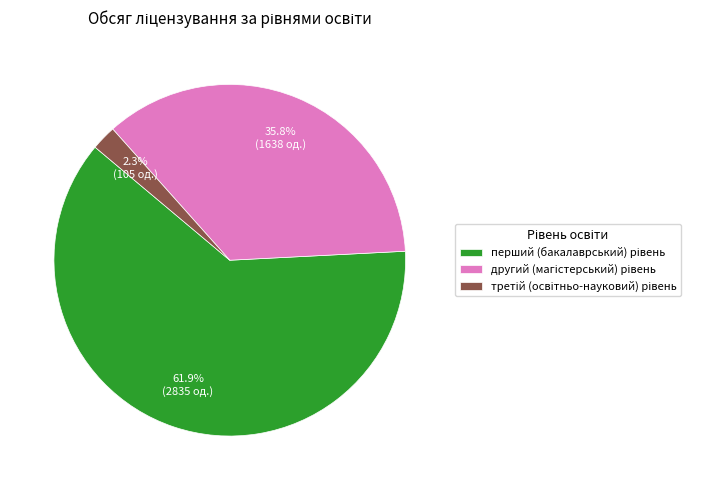

Is there any slice that represents more than half of the pie?

Yes